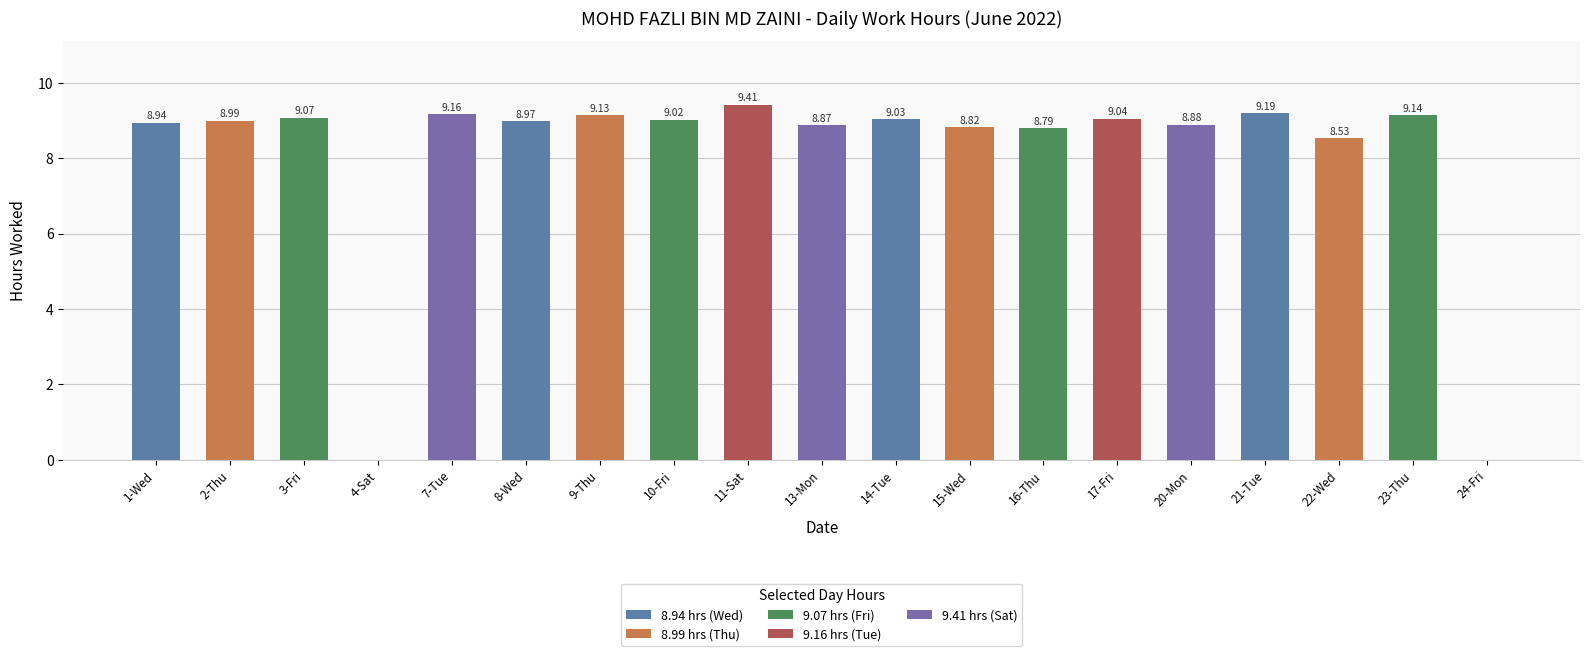

How many positive values are there?

17